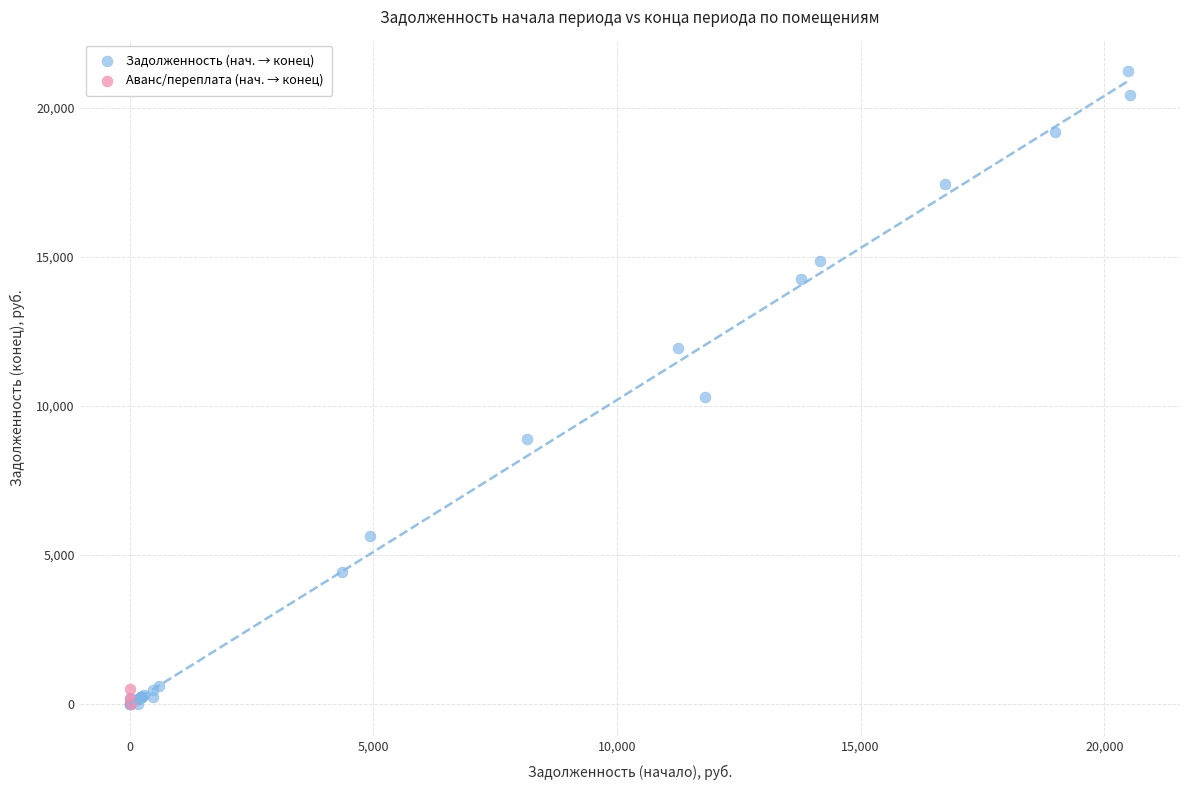

Which series has the largest Y range (max minus min)?

Задолженность (нач. → конец)